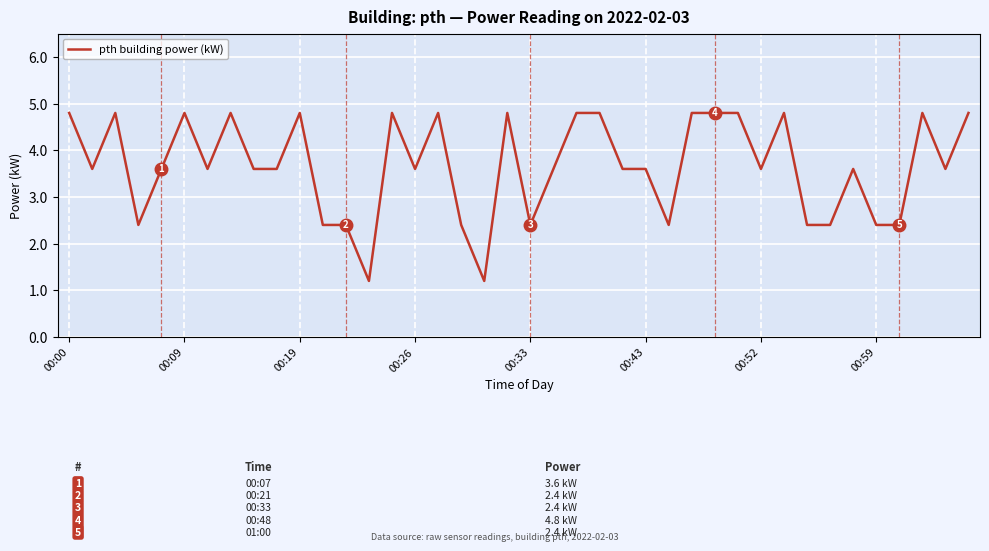

Does the chart have visible grid lines?

Yes